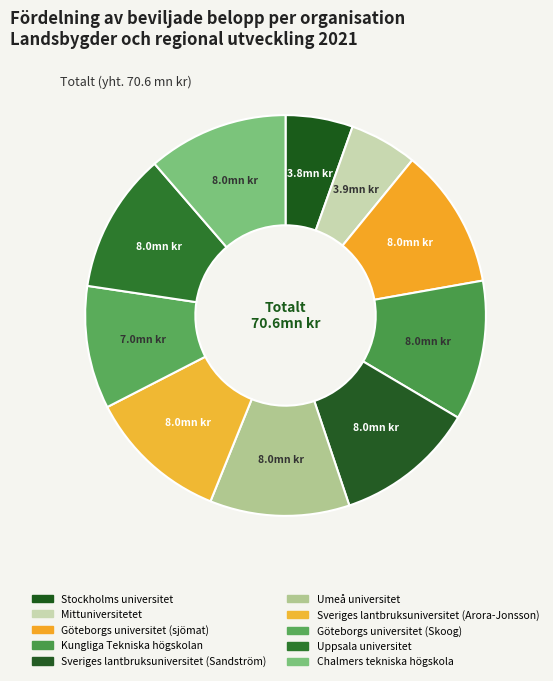

How many slices are in this pie chart?

10